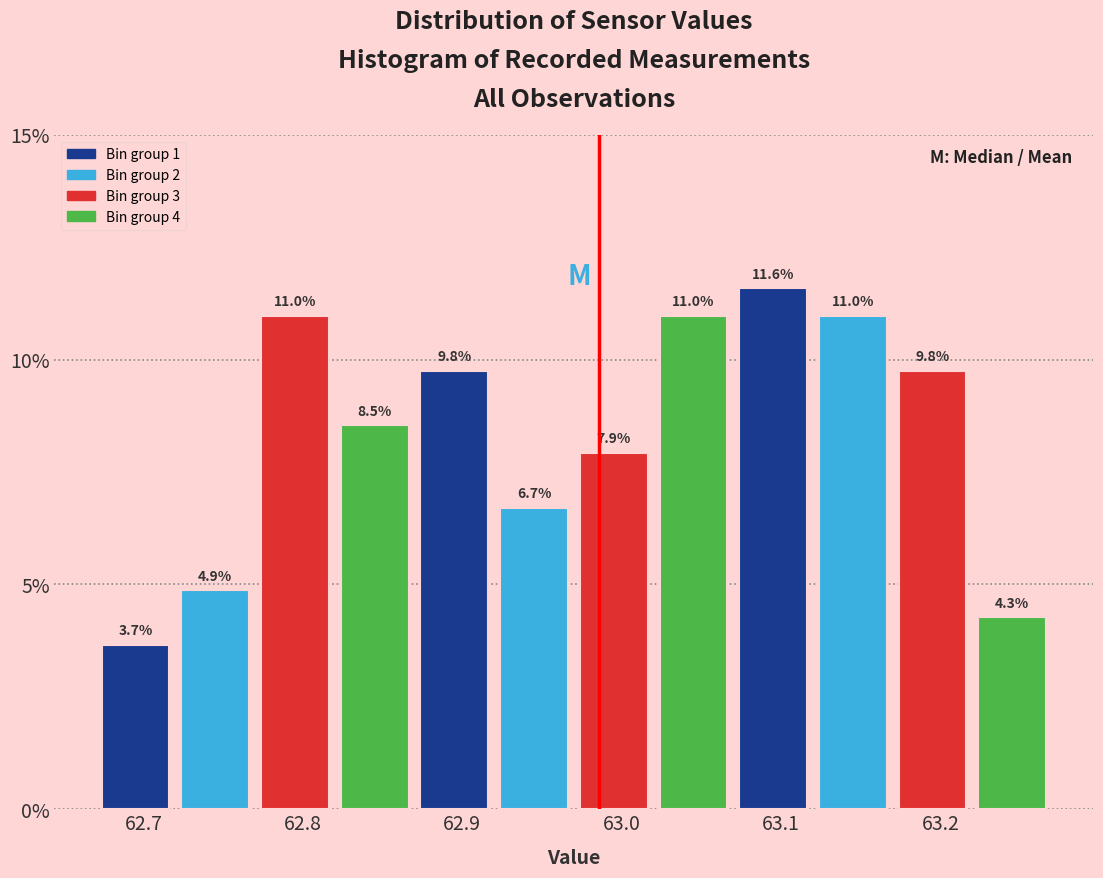

Reading left to right, list every bar in this chart as the range it spans on the x-axis followed by its height.

62.67 to 62.72: 3.7
62.72 to 62.77: 4.9
62.77 to 62.82: 11.0
62.82 to 62.87: 8.5
62.87 to 62.92: 9.8
62.92 to 62.97: 6.7
62.97 to 63.02: 7.9
63.02 to 63.07: 11.0
63.07 to 63.12: 11.6
63.12 to 63.17: 11.0
63.17 to 63.22: 9.8
63.22 to 63.27: 4.3